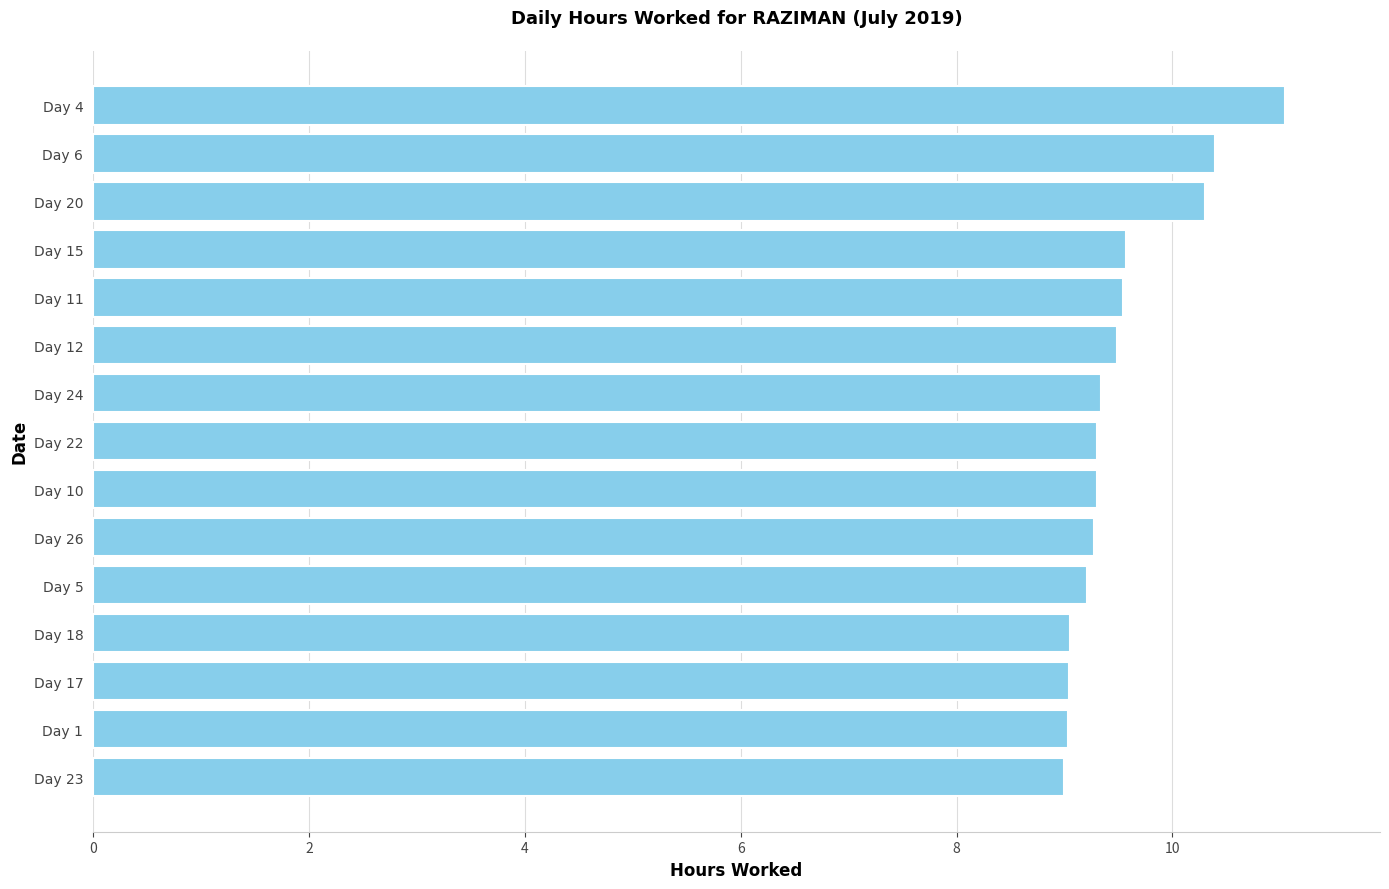

What is the sum of the values at Day 22 and Day 20?

19.6